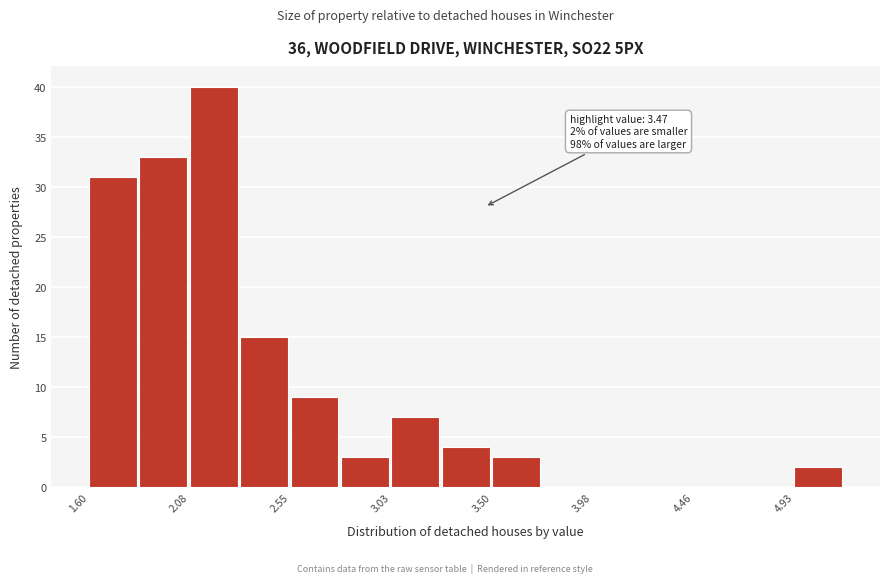

Which range on the x-axis has the tallest bar?

2.10 to 2.30